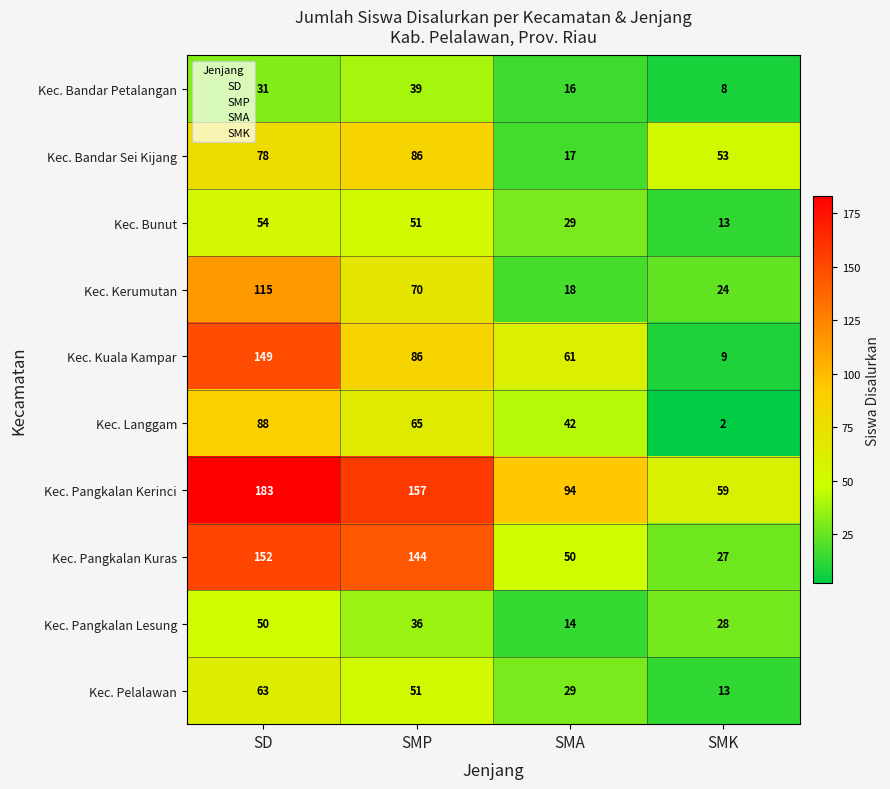

Which series has the largest total across all categories?

Kec. Pangkalan Kerinci